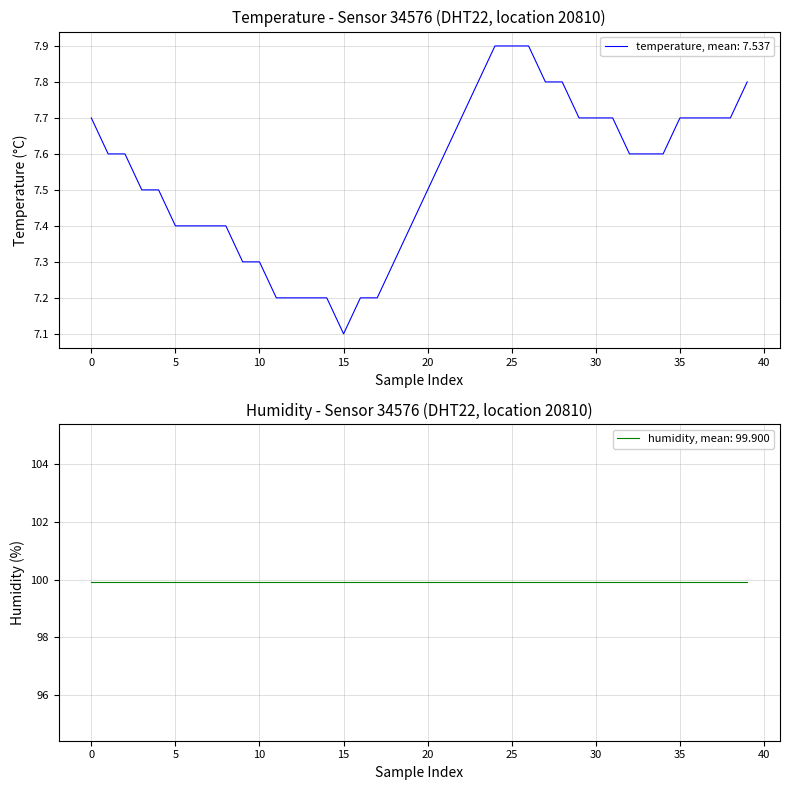

What is the sum of all values?

301.5